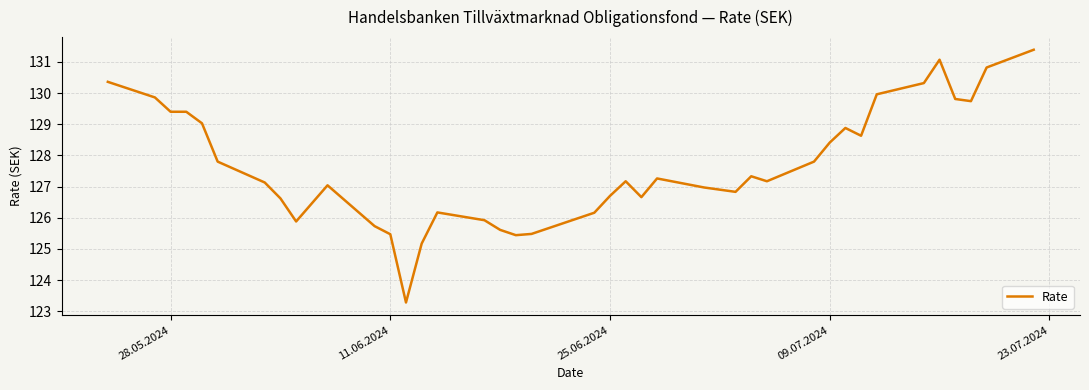

What is the minimum value shown in the chart?

123.3